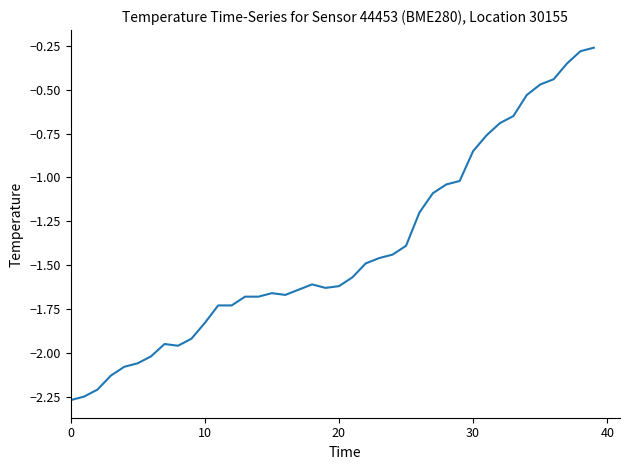

Does the chart display data point markers on the line(s)?

No